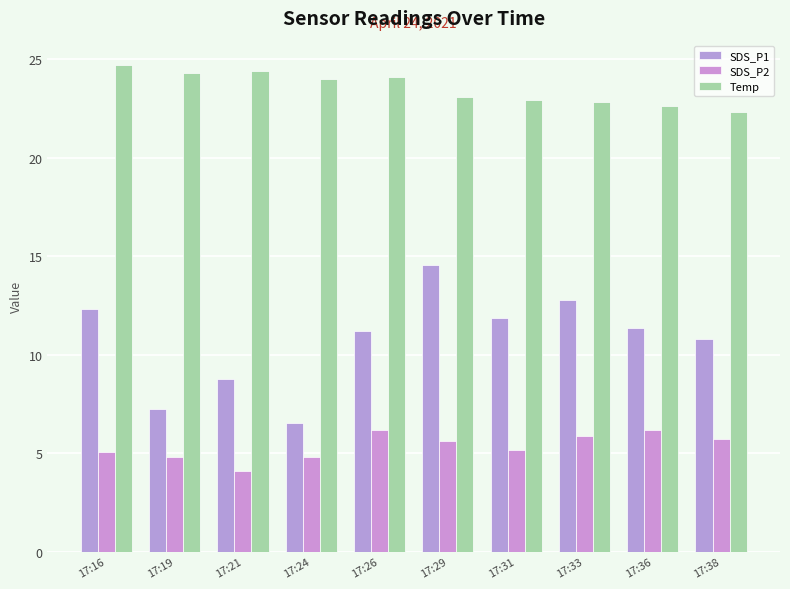

What is the sum of the SDS_P2 values at 17:24 and 17:29?

10.4